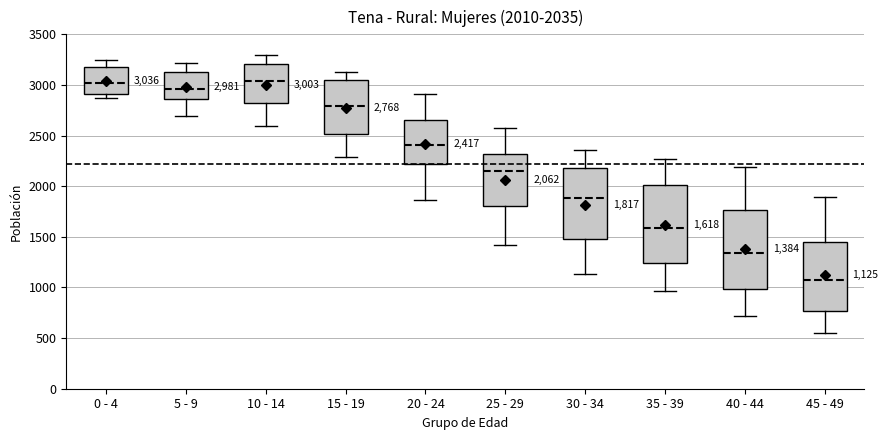

Which box's median line is the lowest?

45 - 49